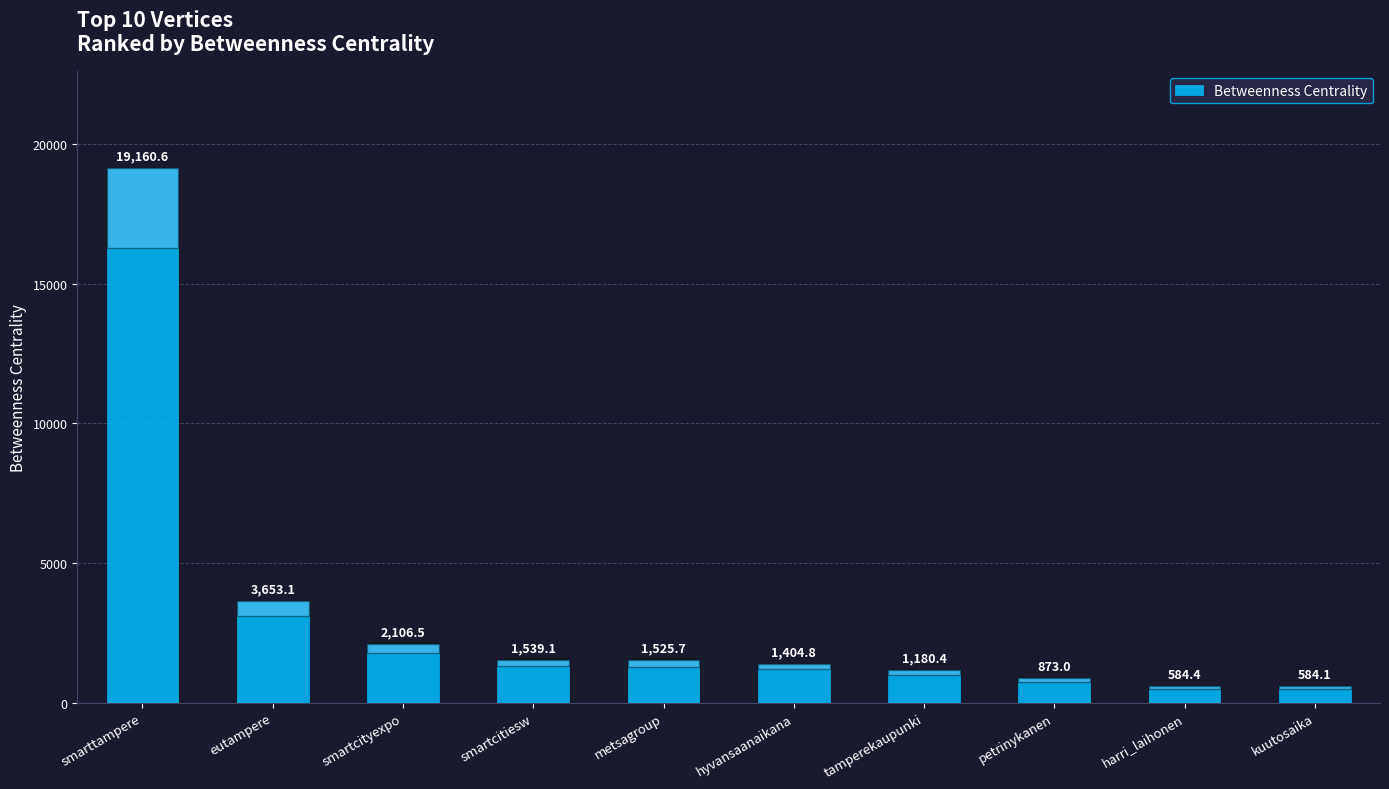

How many bars are there in total?

10